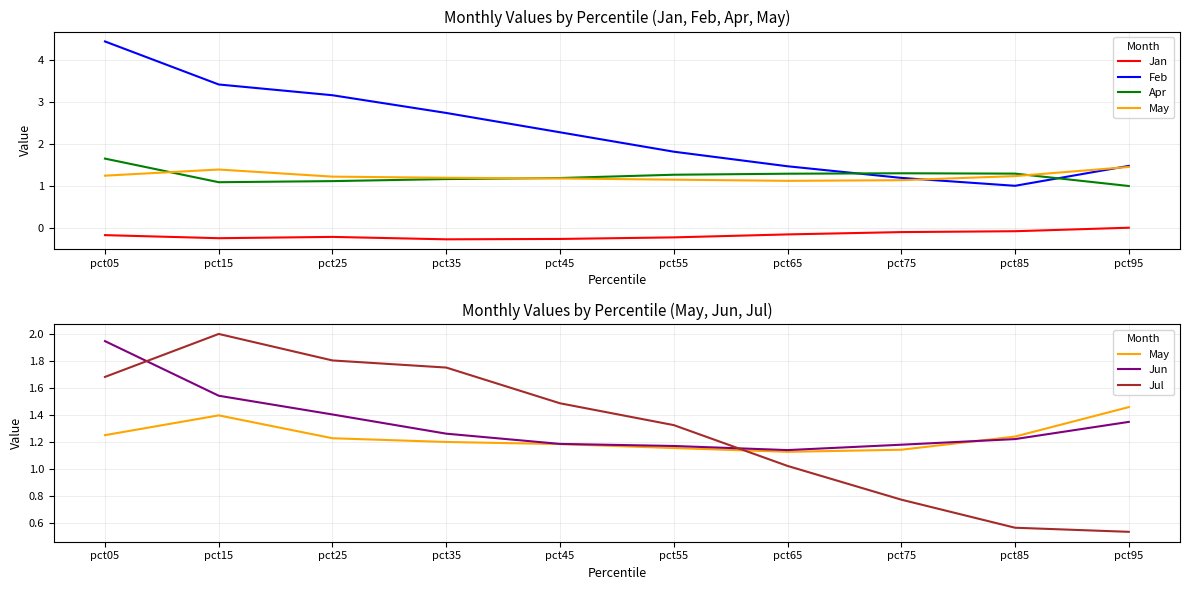

True or false: Apr has a value of 0.7 at pct55.

False